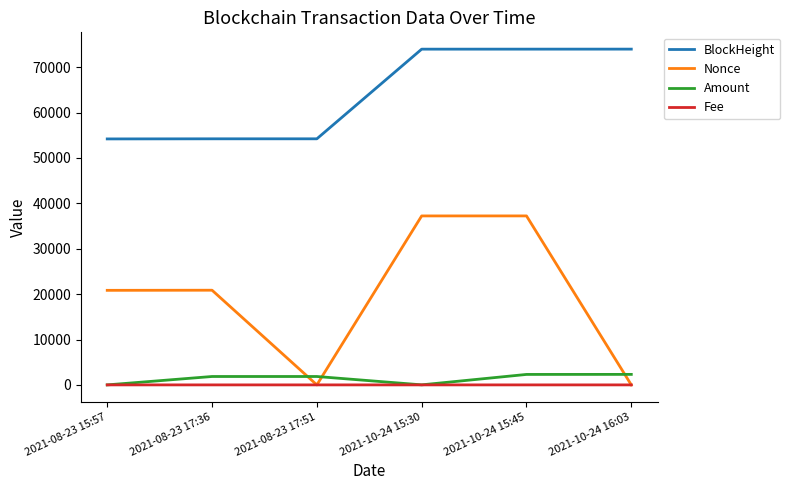

Is this an area chart (filled region under the line)?

No